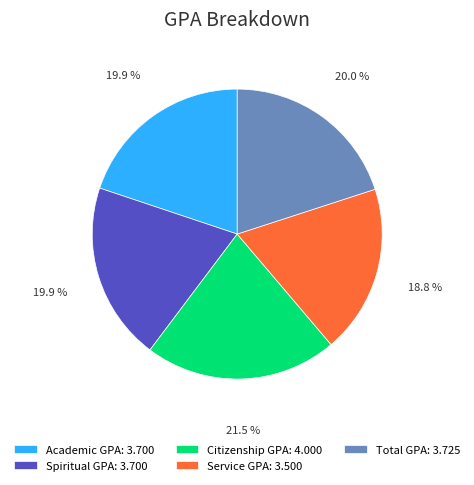

What is the ratio of the value at Citizenship GPA to the value at Service GPA?

1.1